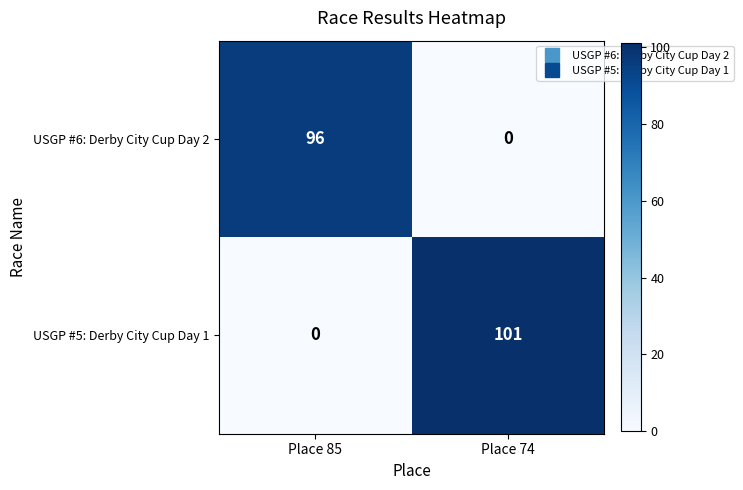

What is the average value of the USGP #6: Derby City Cup Day 2 series?

48